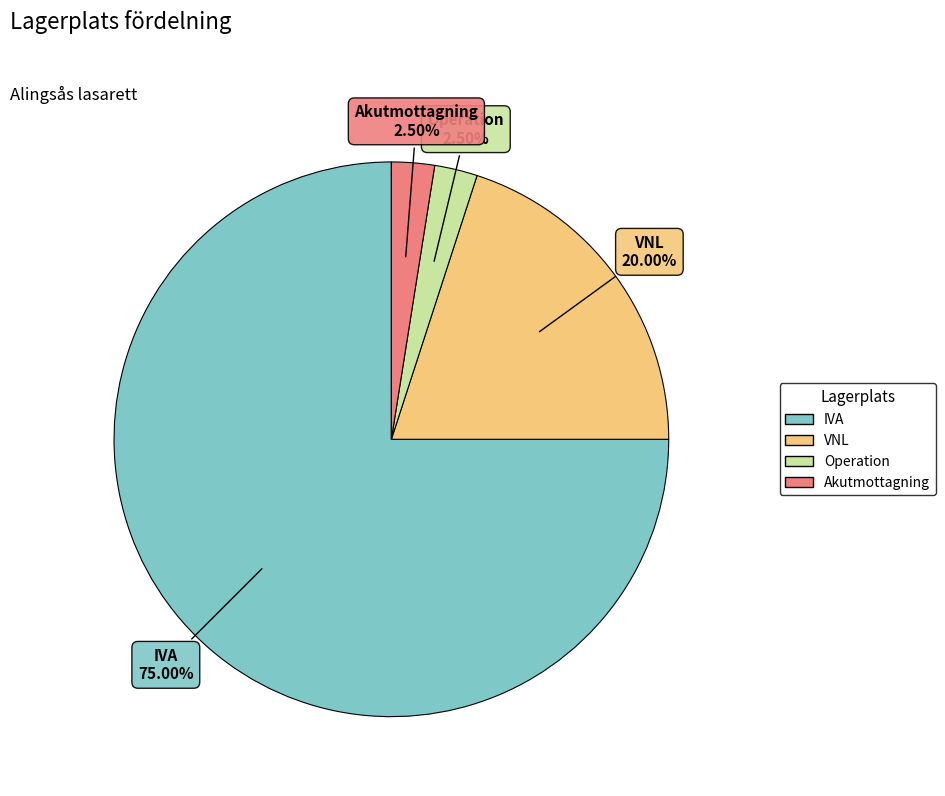

To the nearest percent, what is the combined percentage of Akutmottagning and Operation?

5%